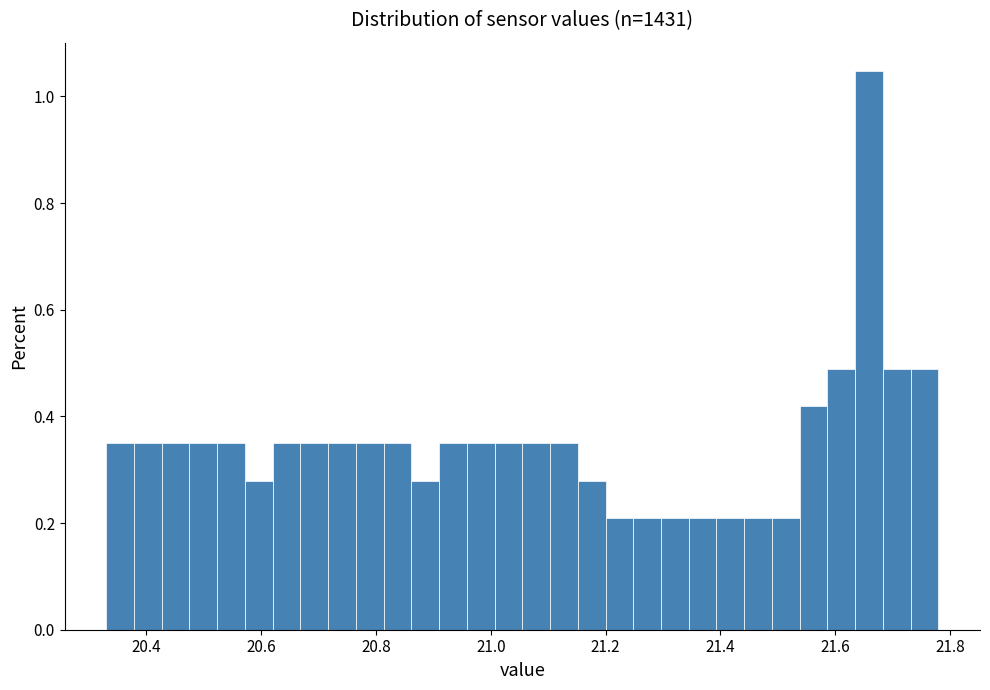

Read against the x-axis, roughly where is the centre of the tallest bar?

21.66